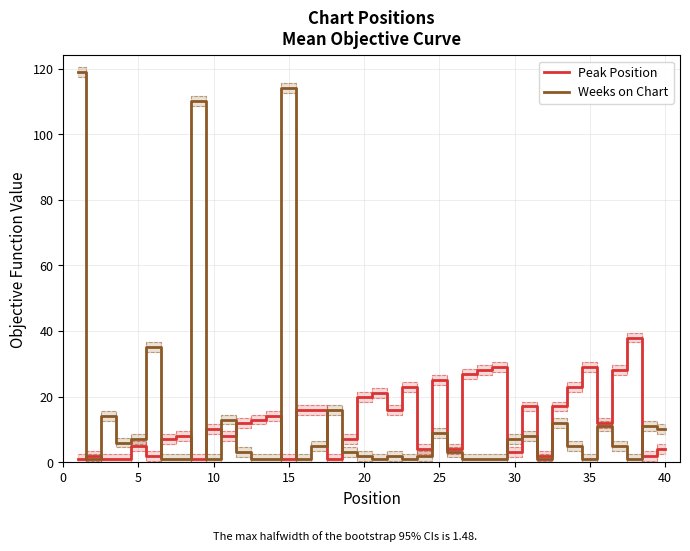

Reading left to right, what are all the values shown in this chart?

Peak Position: 1	2	1	1	5	2	7	8	1	10	8	12	13	14	1	16	16	1	7	20	21	16	23	4	25	4	27	28	29	3	17	2	17	23	29	12	28	38	2	4
Weeks on Chart: 119	1	14	6	7	35	1	1	110	1	13	3	1	1	114	1	5	16	3	2	1	2	1	2	9	3	1	1	1	7	8	1	12	5	1	11	5	1	11	10